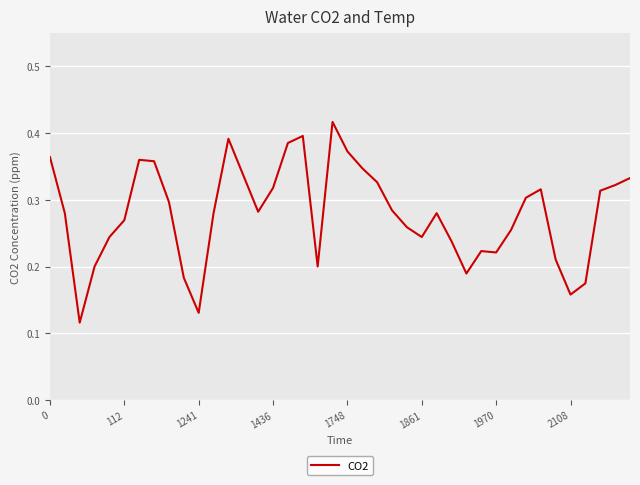

Is it true that the value at 1436 is 0.5?

False